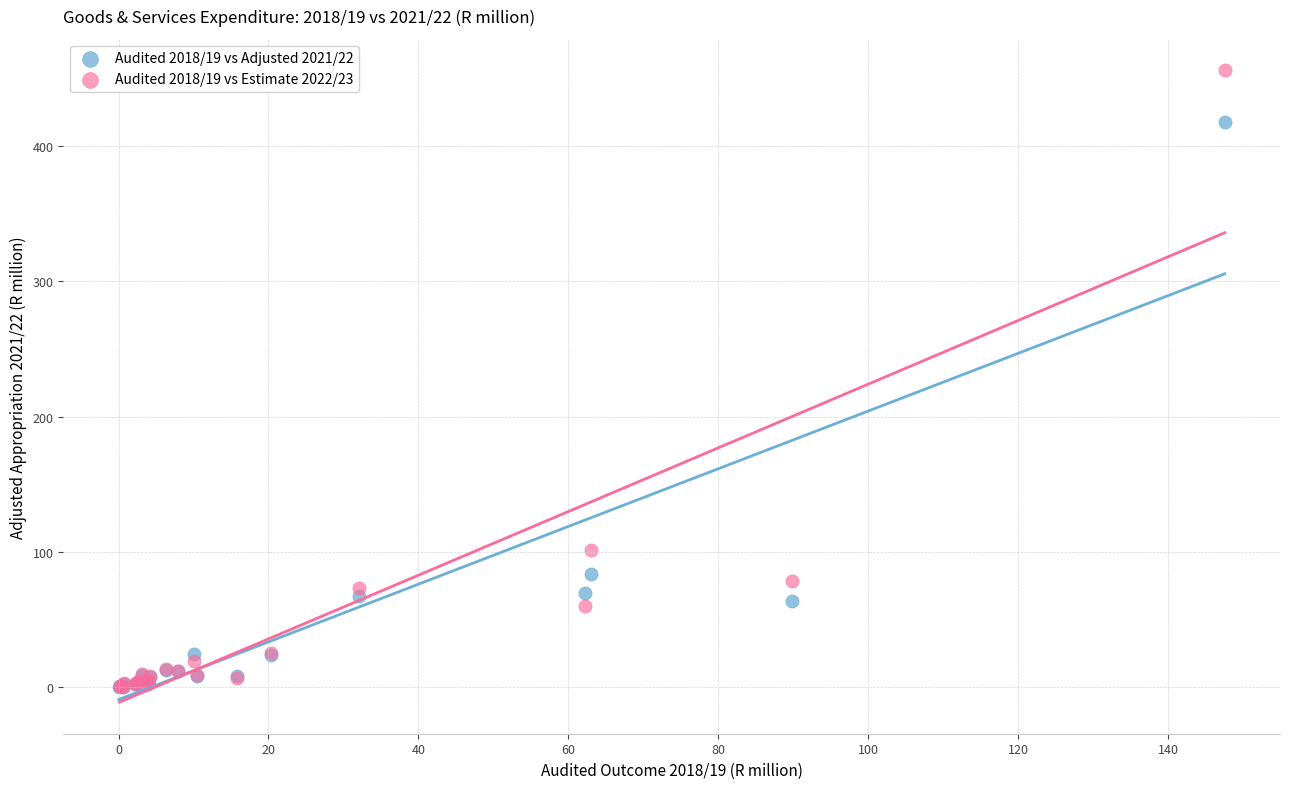

Which series has the largest Y range (max minus min)?

Audited 2018/19 vs Estimate 2022/23